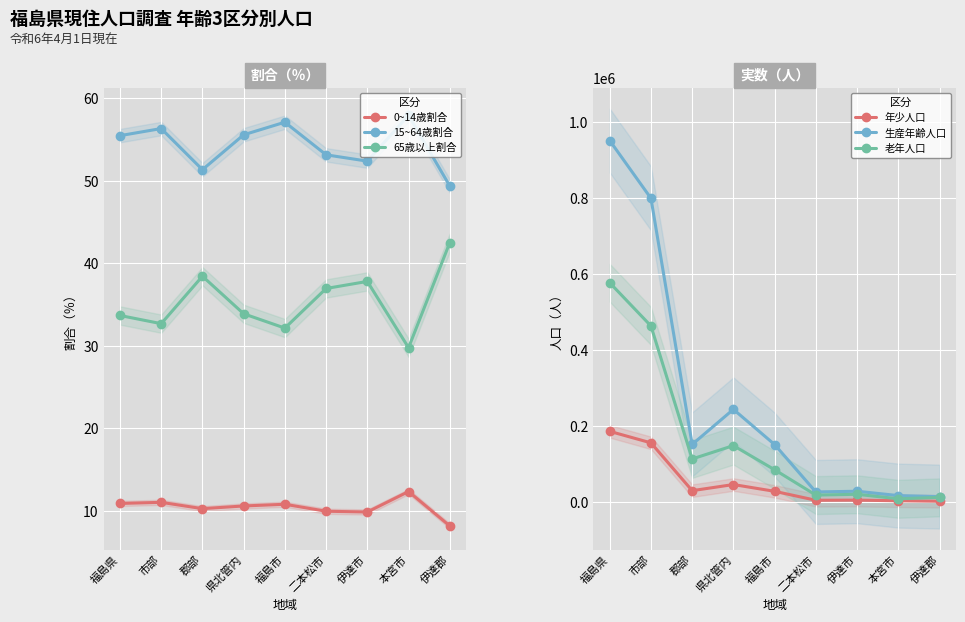

How many data points does each series have?

9